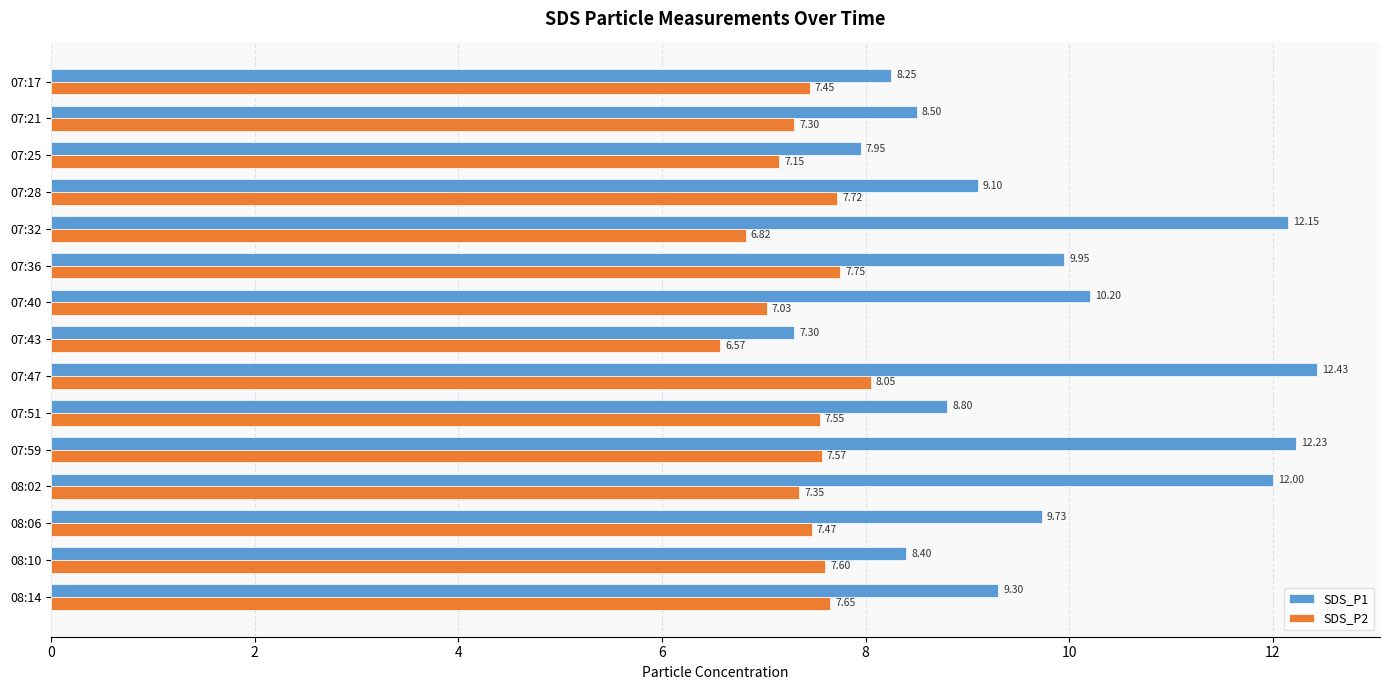

What is the spread (max minus min) of values at 07:36?

2.2